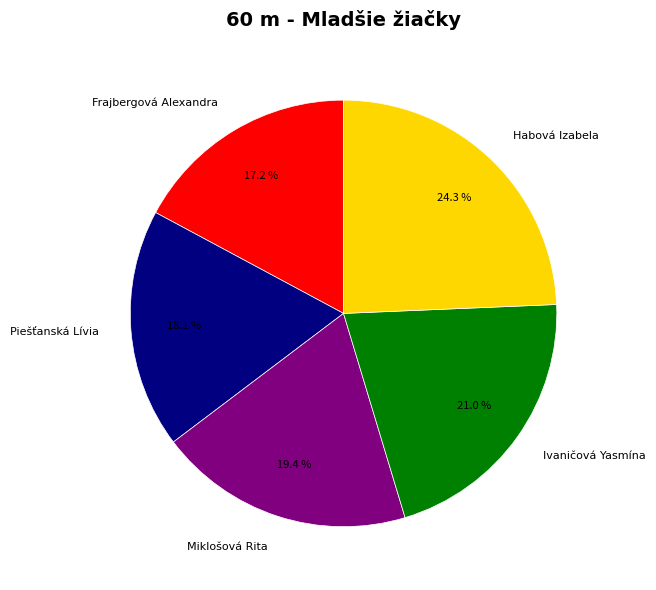

Does Frajbergová Alexandra represent more than half of the total?

No